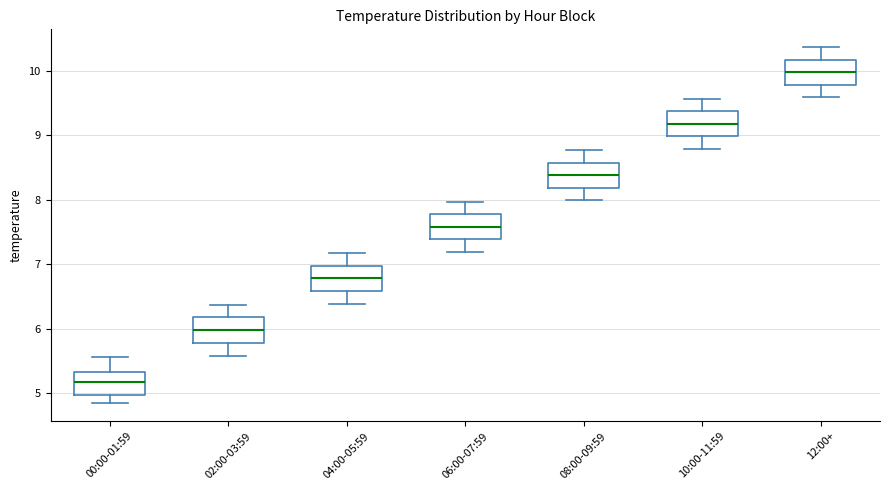

Where is the lower edge of the box for 04:00-05:59 on the y-axis? The values are not printed on the chart, so give them approximately, as read against the axis.

6.6